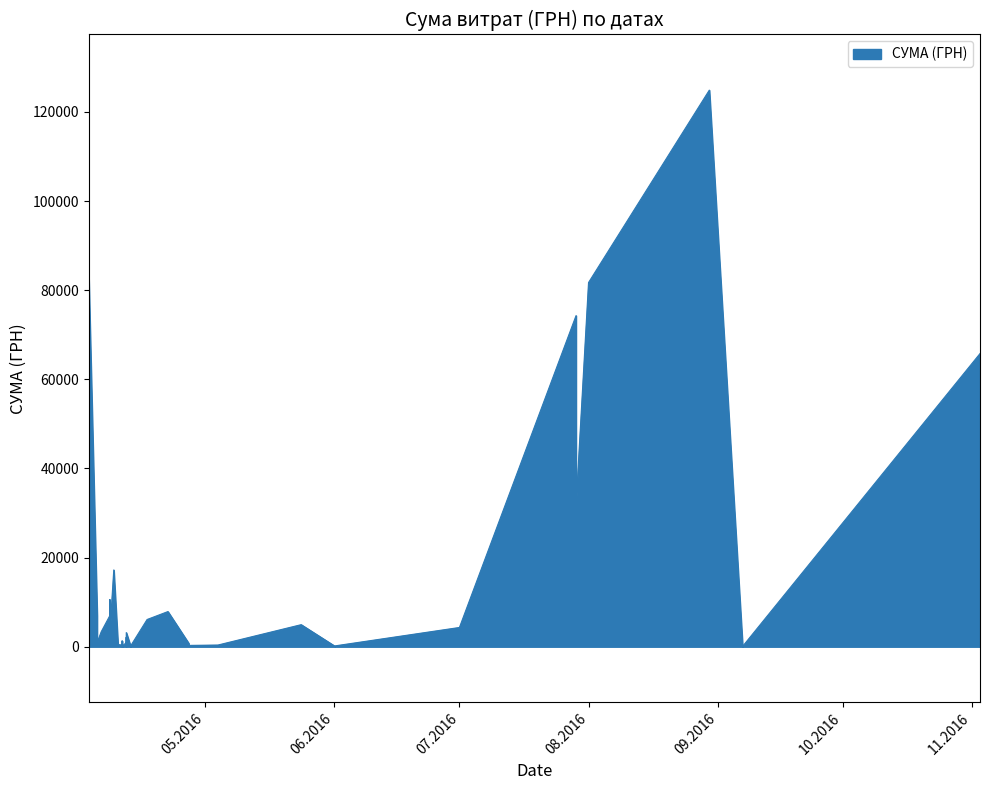

Does the chart display data point markers on the line(s)?

No